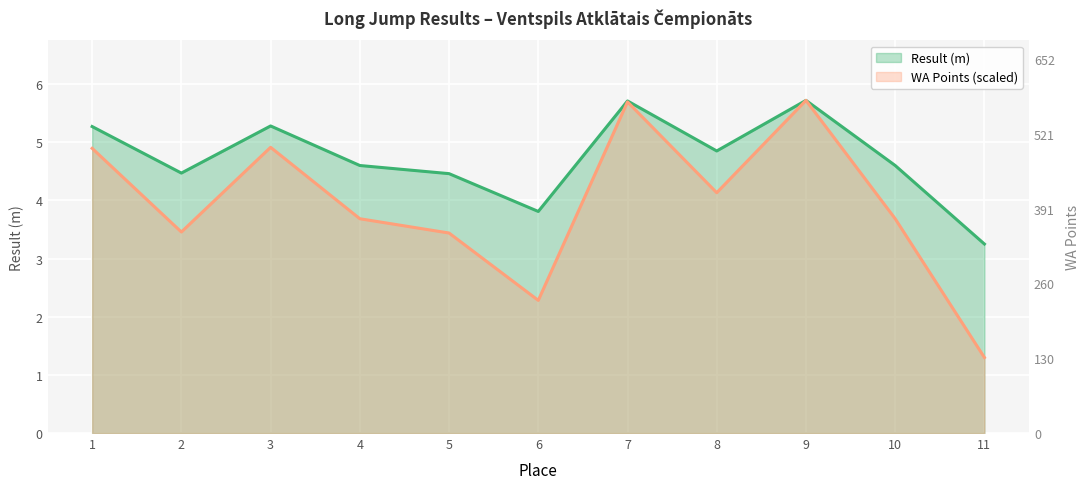

Which series has the largest range (max minus min)?

WA Points